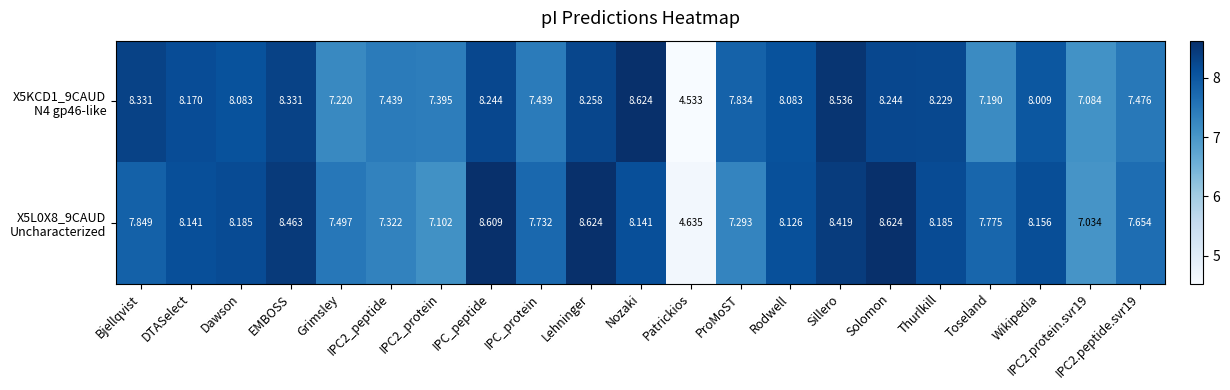

At which category is the sum across all series the highest?

Sillero